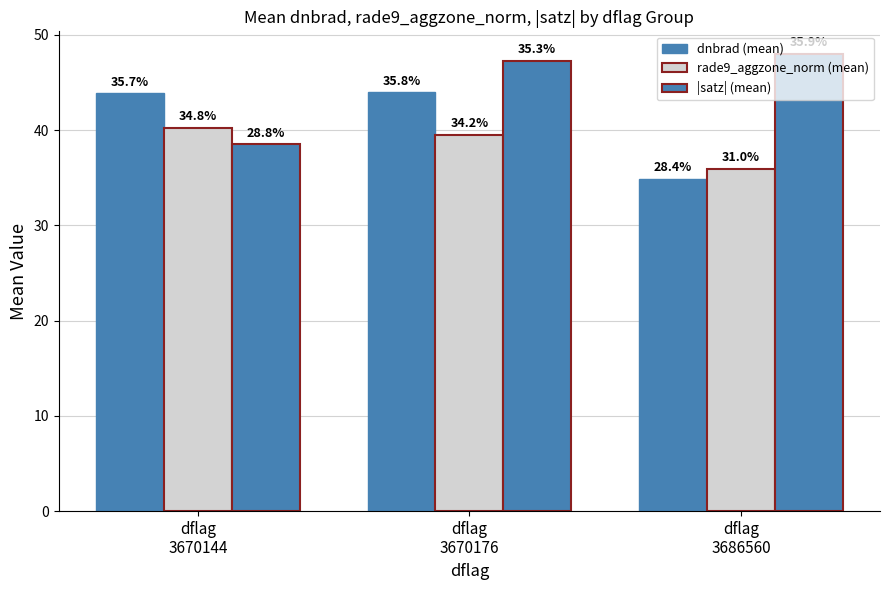

What is the spread (max minus min) of values at dflag
3670176?

7.8